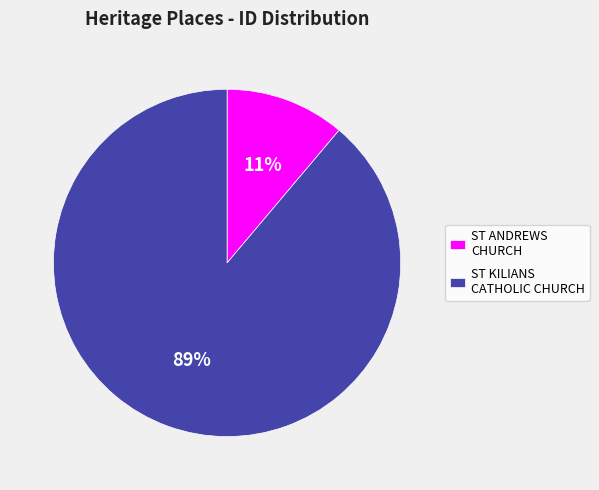

To the nearest percent, what portion does ST KILIANS CATHOLIC CHURCH represent?

89%